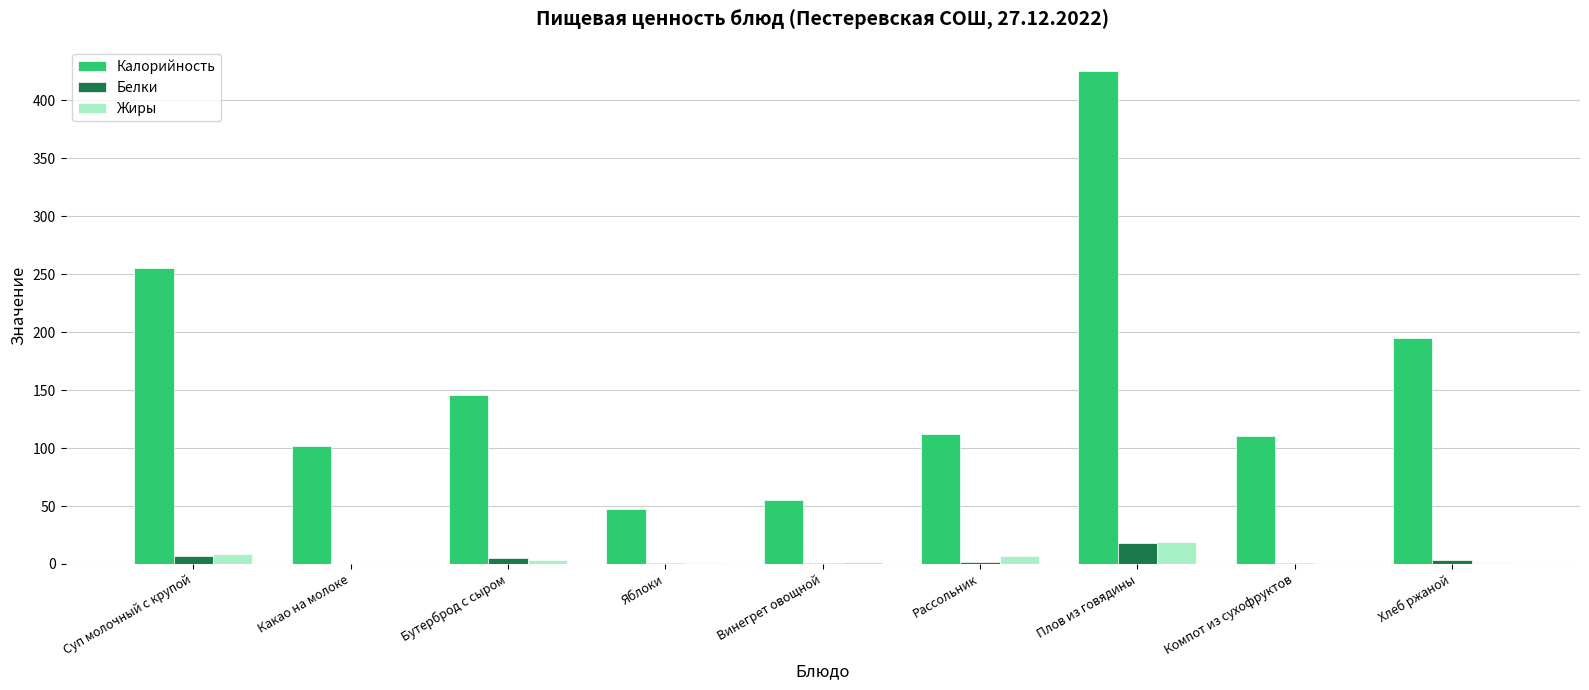

What is the average value of the Белки series?

4.3